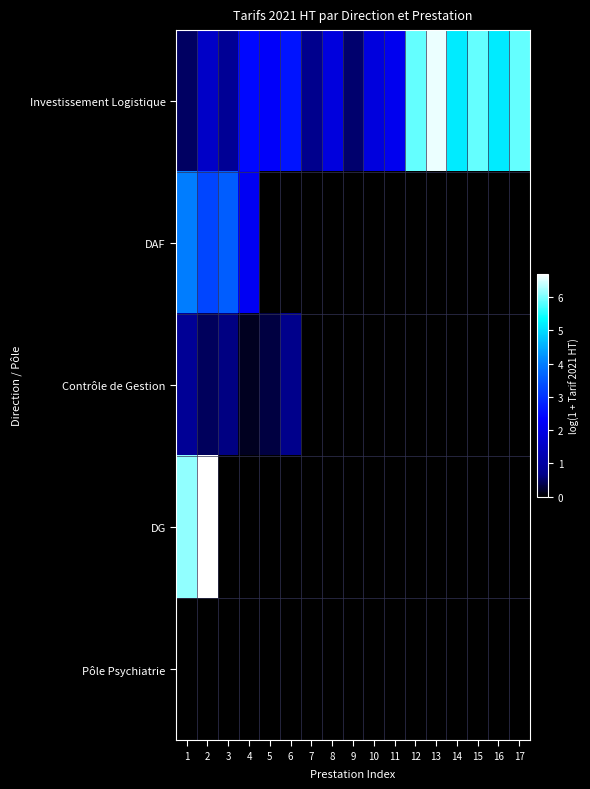

Rank the series by their maximum value, from lowest to highest.

Pôle Psychiatrie, Contrôle de Gestion, DAF, Investissement Logistique, DG